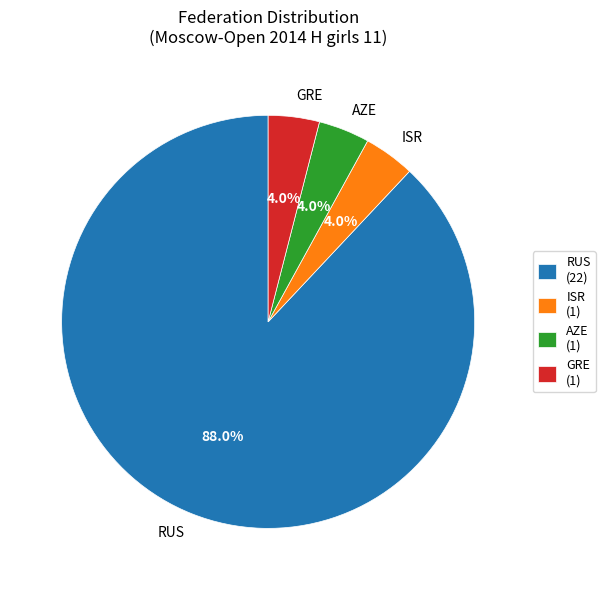

To the nearest percent, what portion does AZE represent?

4%